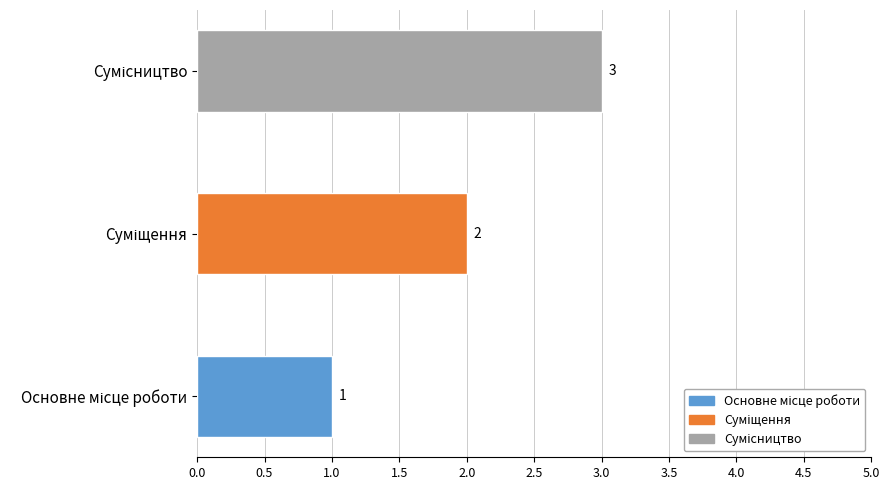

What is the sum of all values?

6